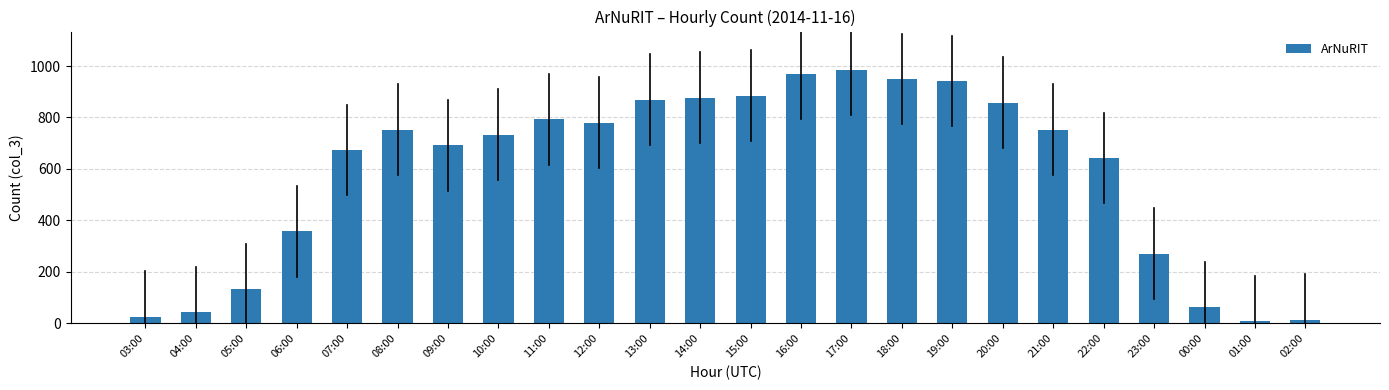

Are the bars horizontal?

No